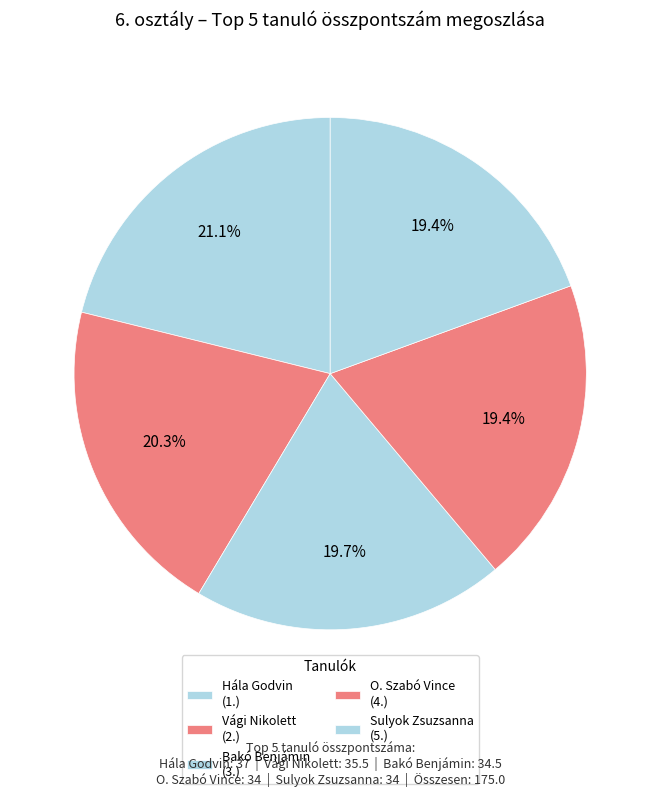

Count the number of slices in the pie.

5